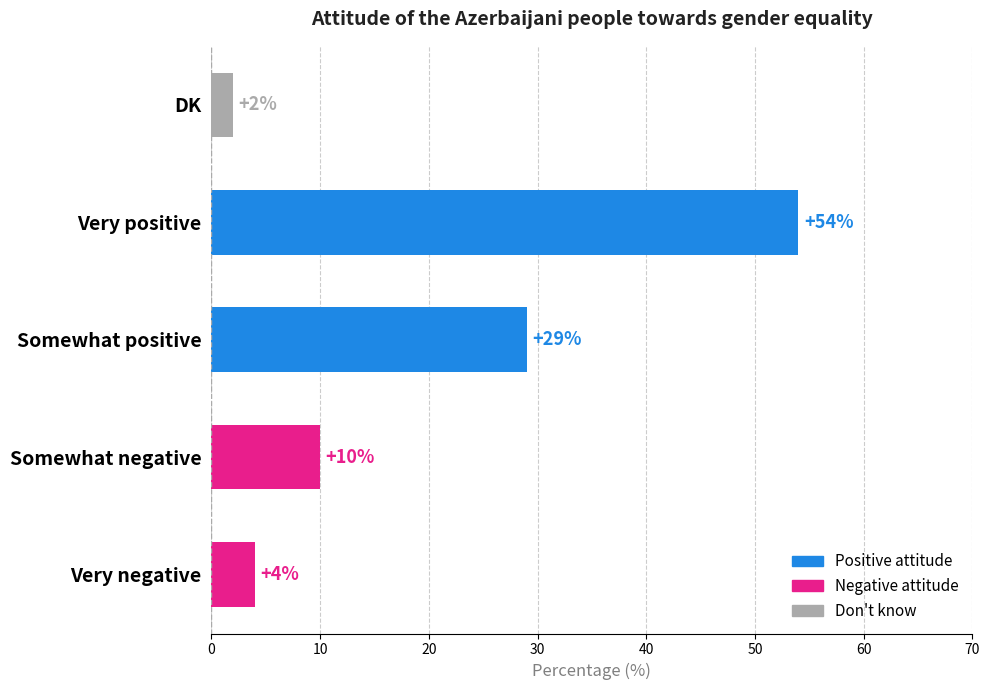

What is the approximate value at Very positive, to the nearest 5?

55